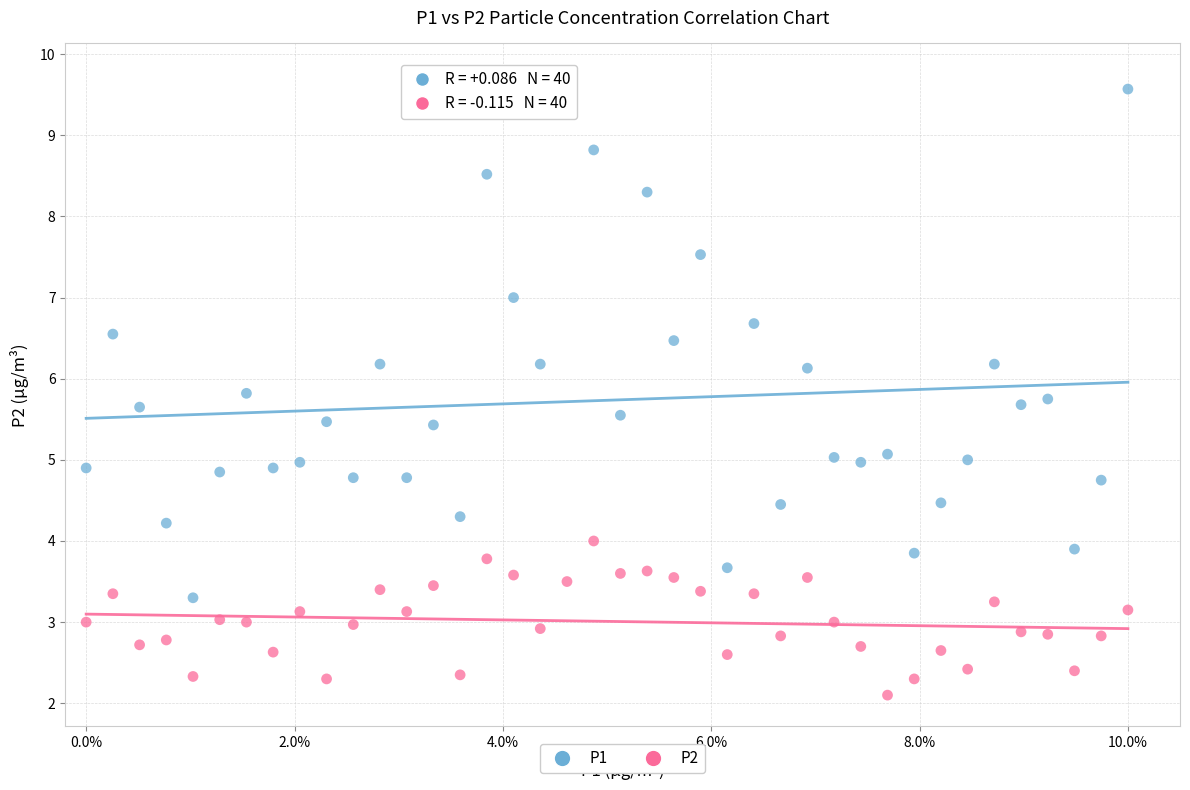

Which series reaches the minimum Y coordinate?

P2